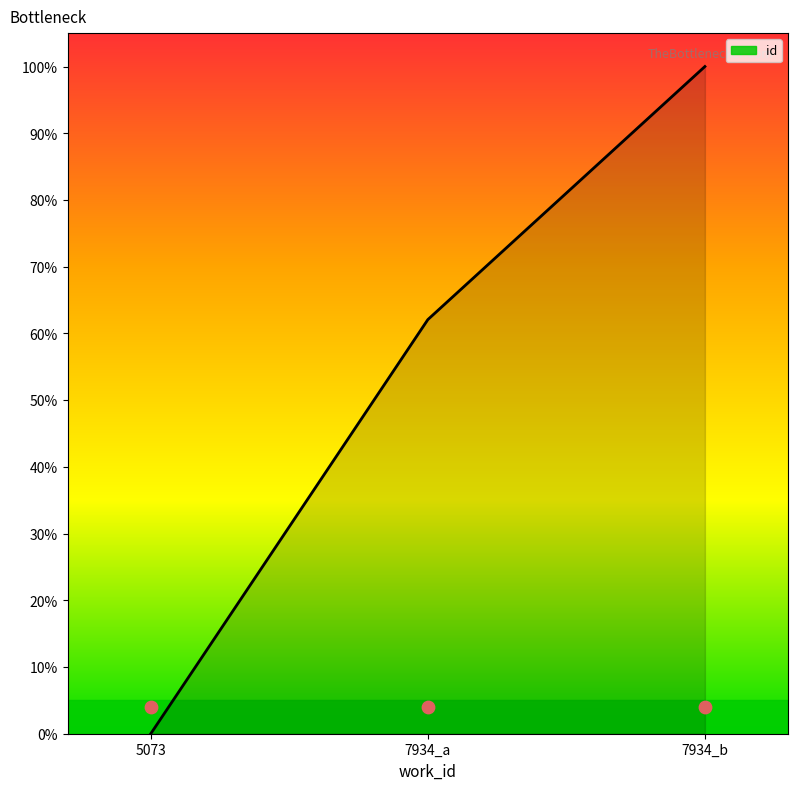

Between 5073 and 7934_a, which is larger?

7934_a